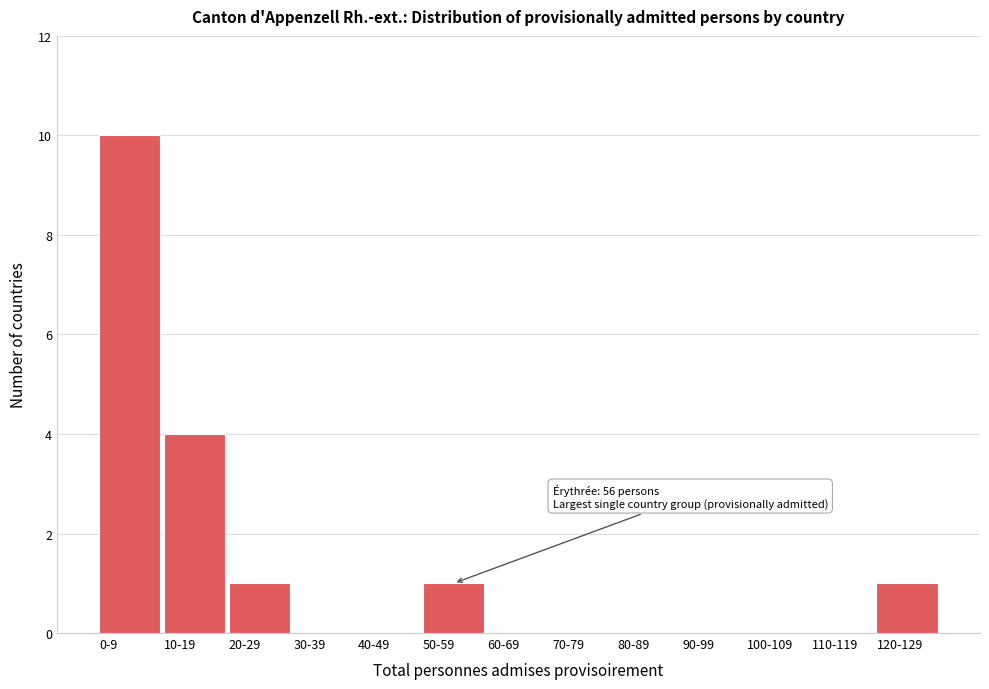

Reading left to right, transcribe all the data shown in this chart.

0-9=10	10-19=4	20-29=1	30-39=0	40-49=0	50-59=1	60-69=0	70-79=0	80-89=0	90-99=0	100-109=0	110-119=0	120-129=1